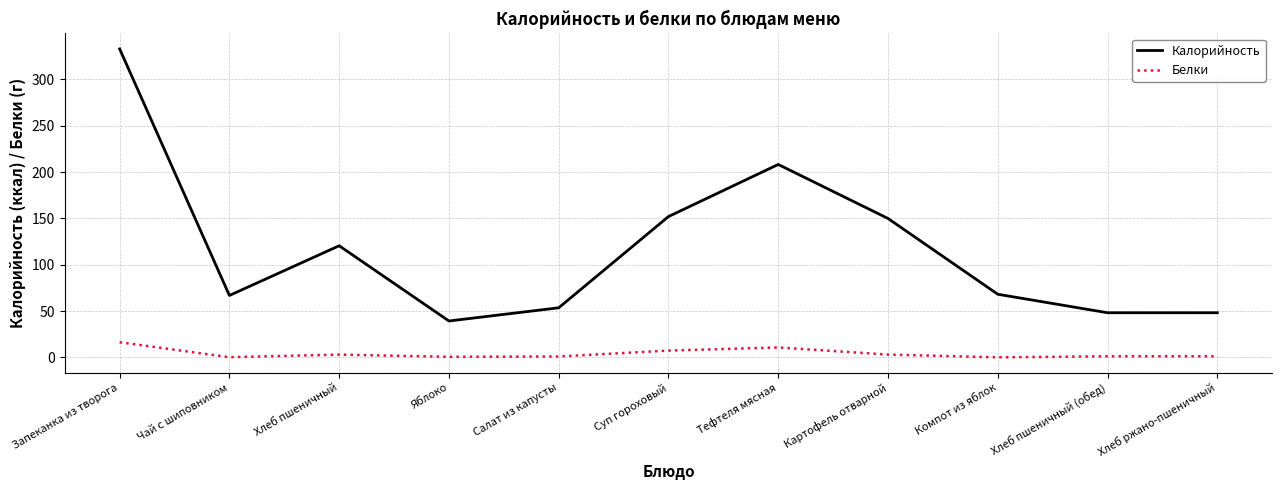

What is the average value of the Белки series?

4.1